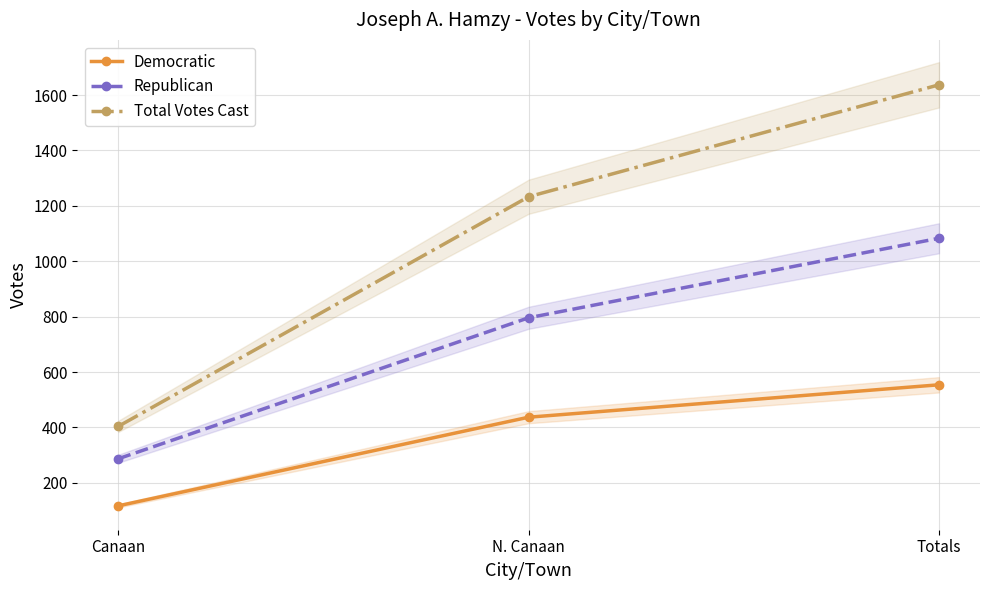

Count the Republican values in the range 287 to 1083.

3